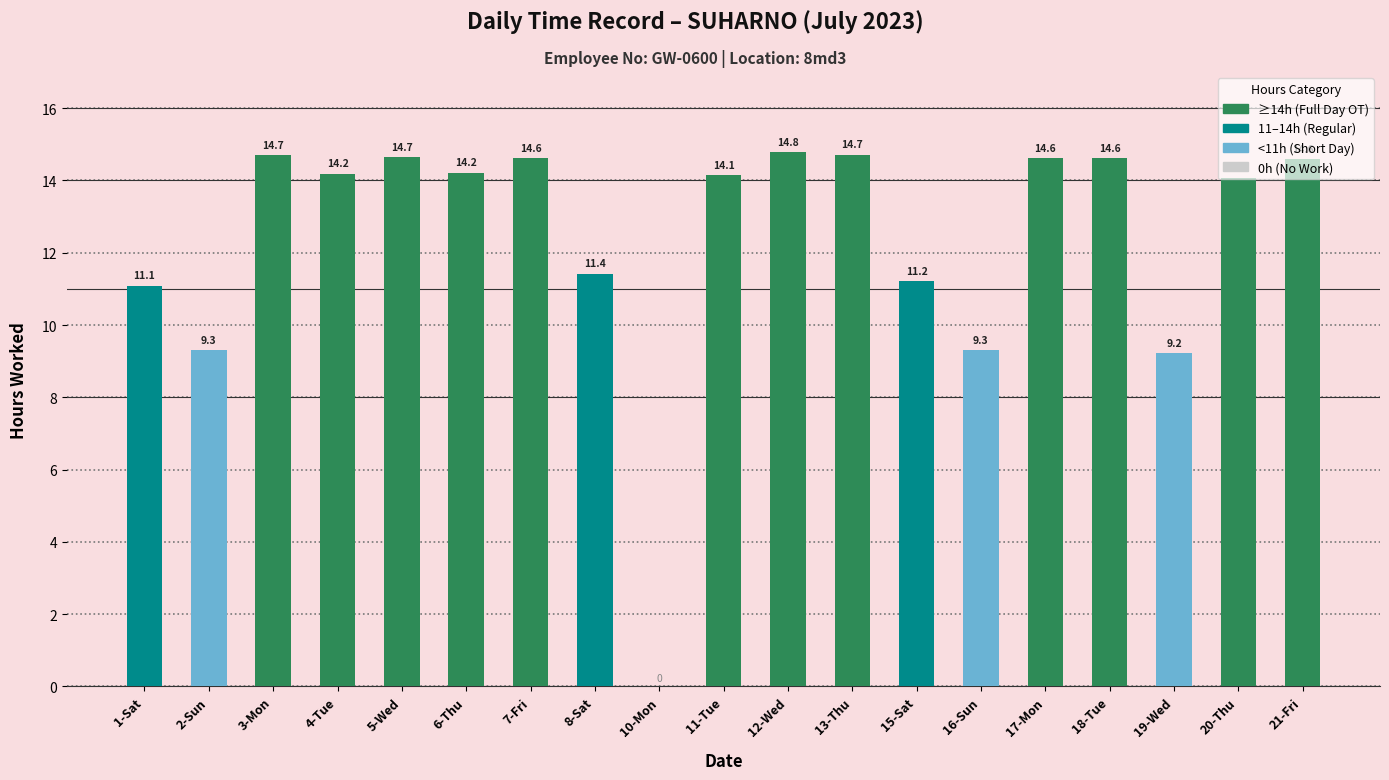

True or false: the data shows 3.0 at 16-Sun.

False